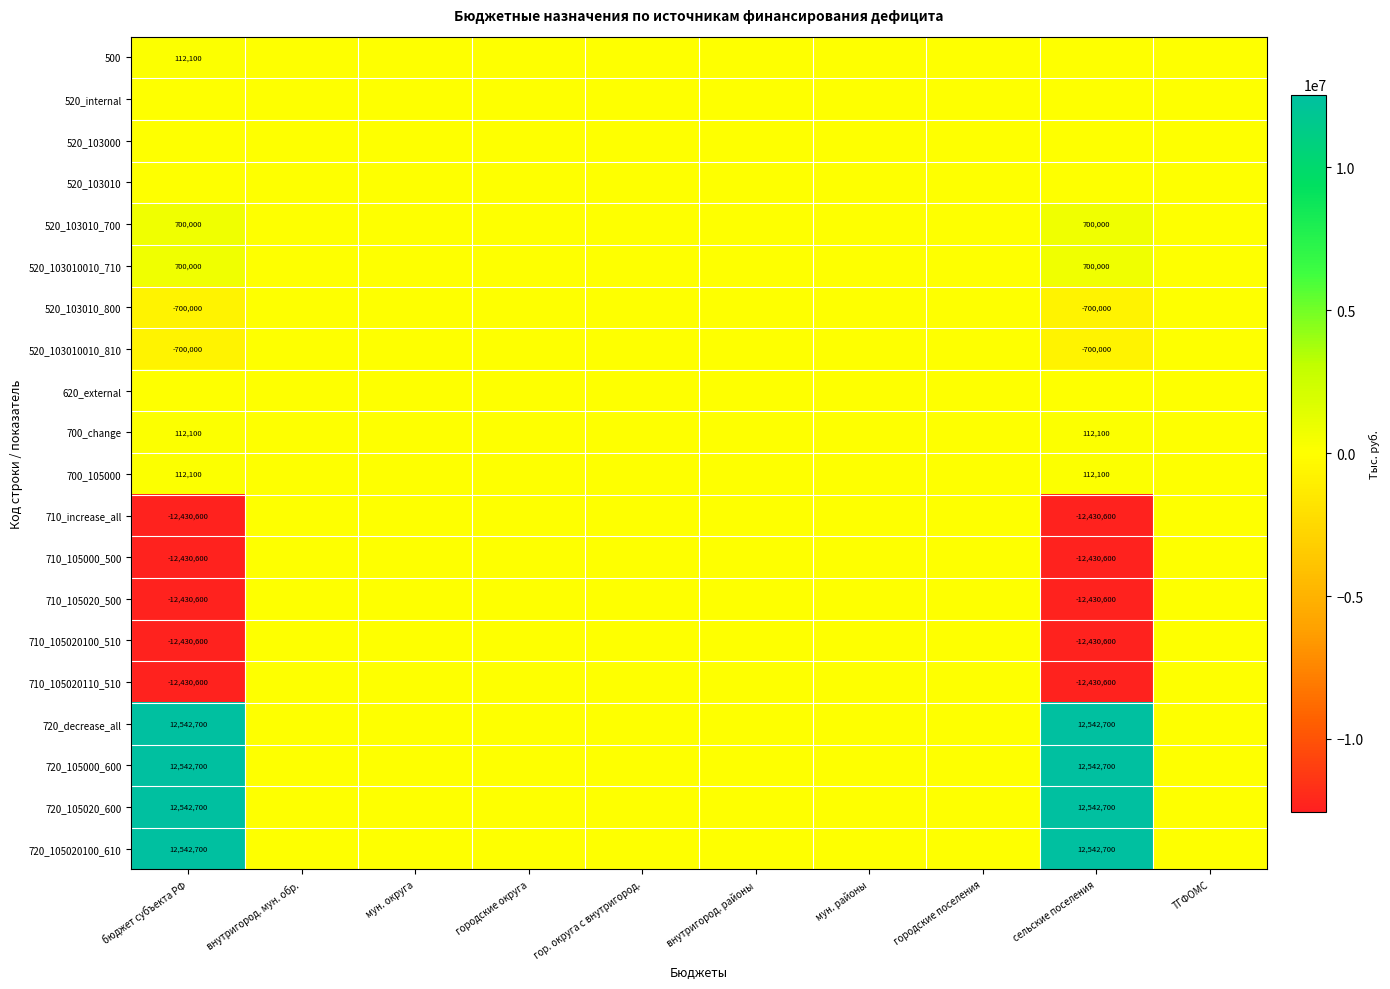

True or false: 720_decrease_all has a value of 12542700 at сельские поселения.

True